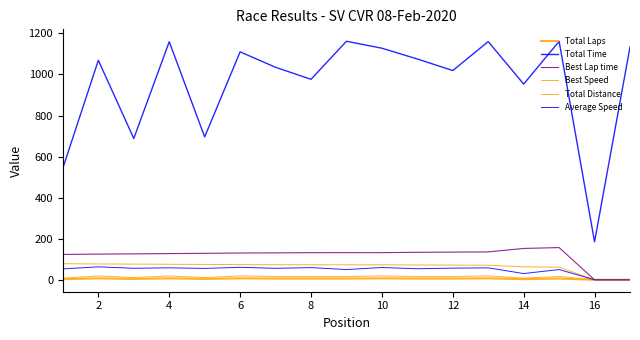

How many lines are shown in the chart?

6